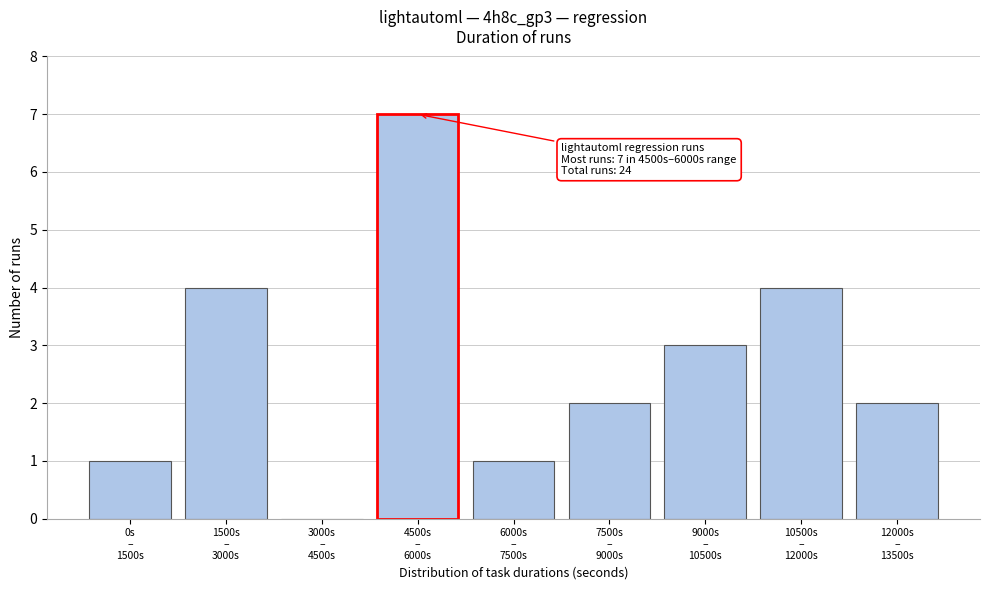

What is the sum of all values?

24